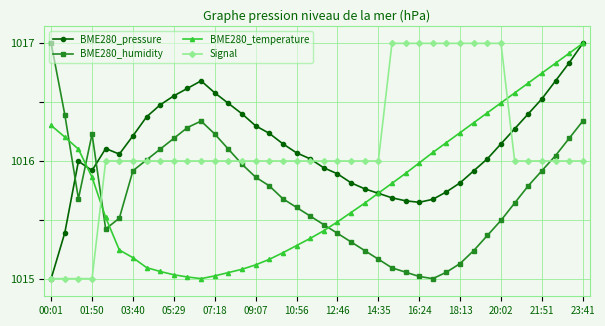

Which series ends up on top after the final intersection of Signal and BME280_temperature?

BME280_temperature